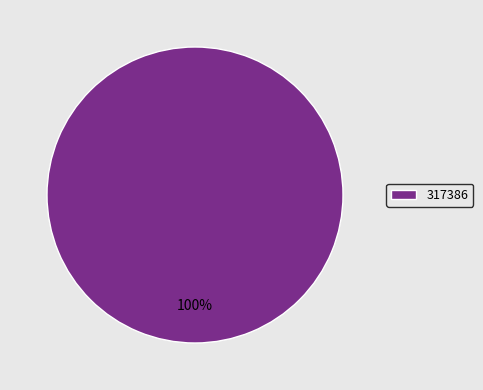

Rank the categories by value from highest to lowest.

317386